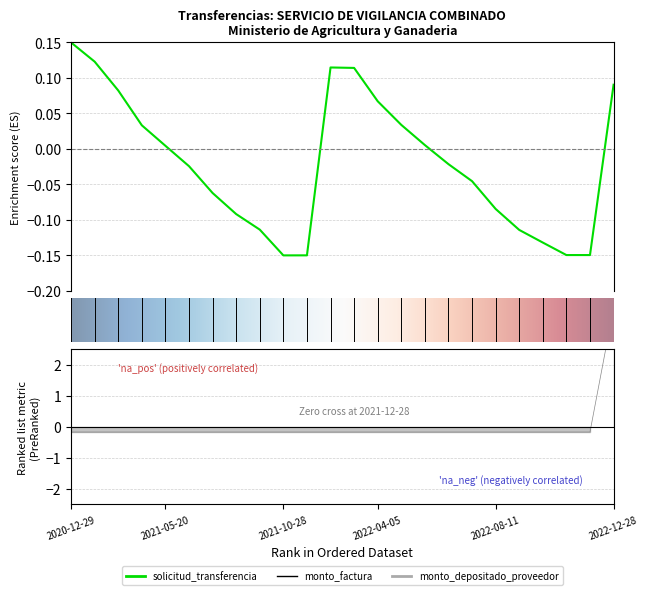

Is the value of monto_factura at 2022-04-05 greater than the value of solicitud_transferencia at 2021-04-08?

No